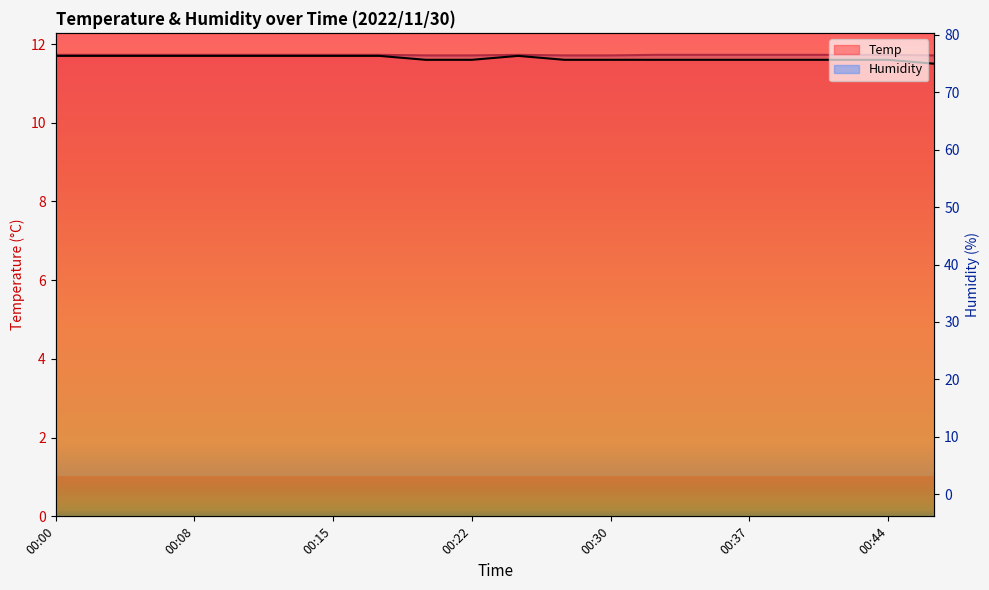

What is the value of the Humidity point at the 9th from the left?

76.4